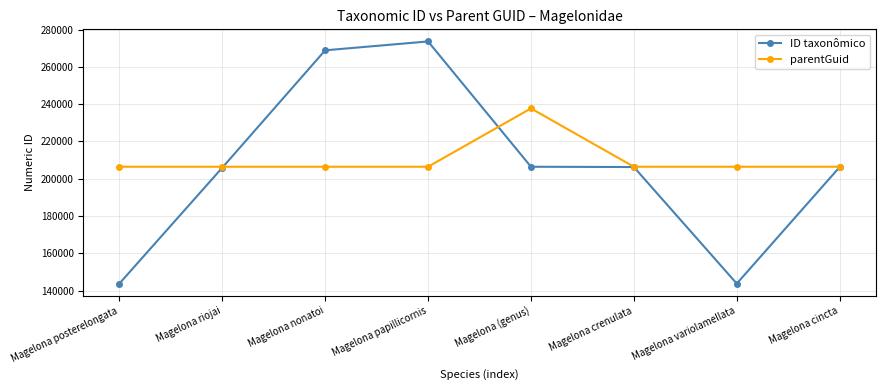

What is the label of the 3rd point from the right?

Magelona crenulata